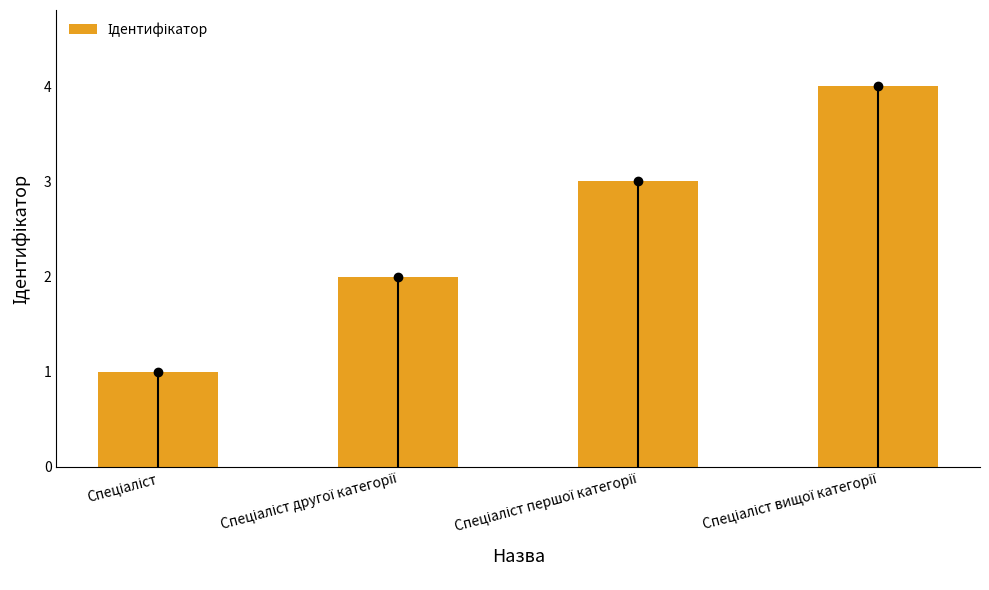

Reading right to left, list all the values displayed in this chart.

Спеціаліст вищої категорії=4	Спеціаліст першої категорії=3	Спеціаліст другої категорії=2	Спеціаліст=1